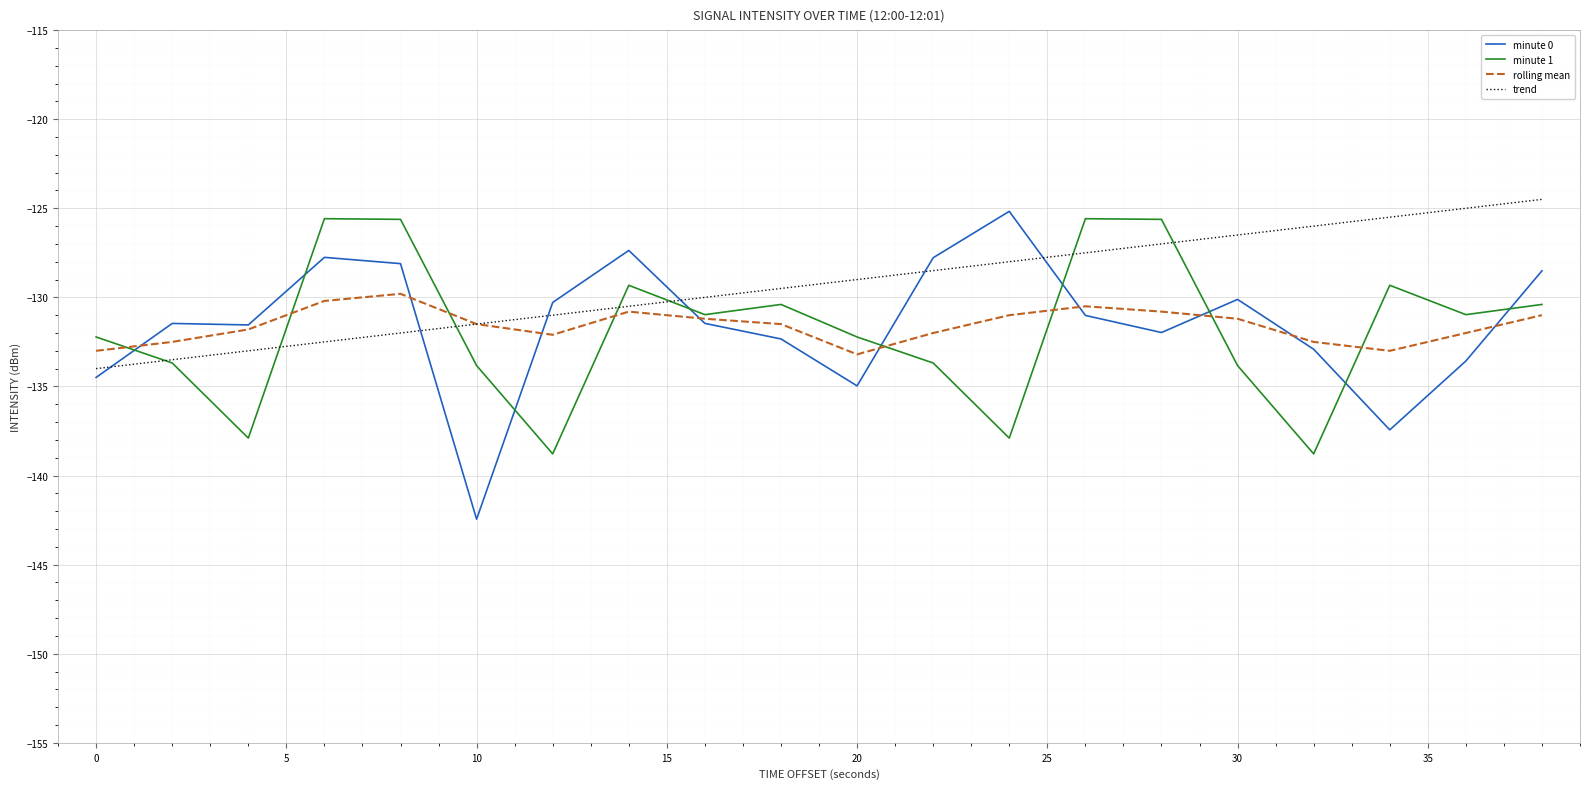

After their last crossing, which series has the higher values: minute 0 or trend?

trend